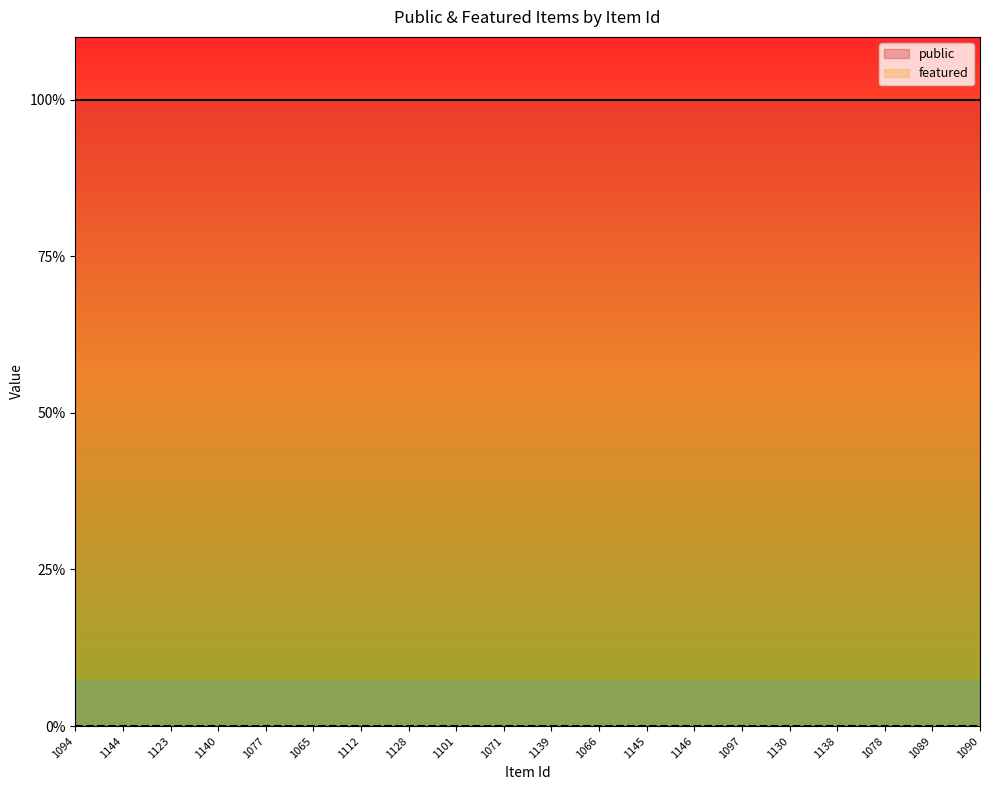

Between 1123 and 1130, which series saw the biggest shift?

public